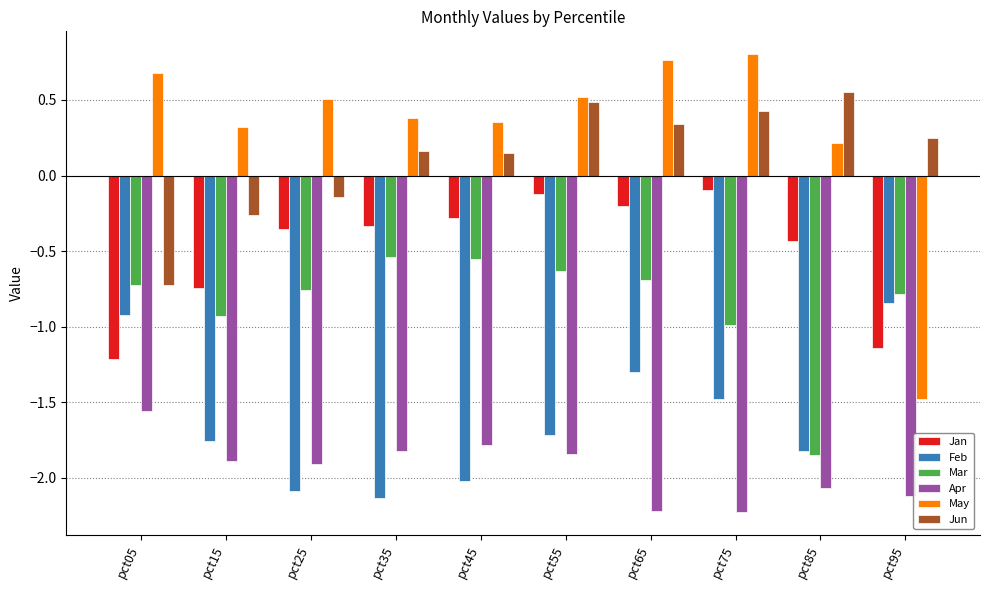

Count the Jun values in the range 0 to 1.

7